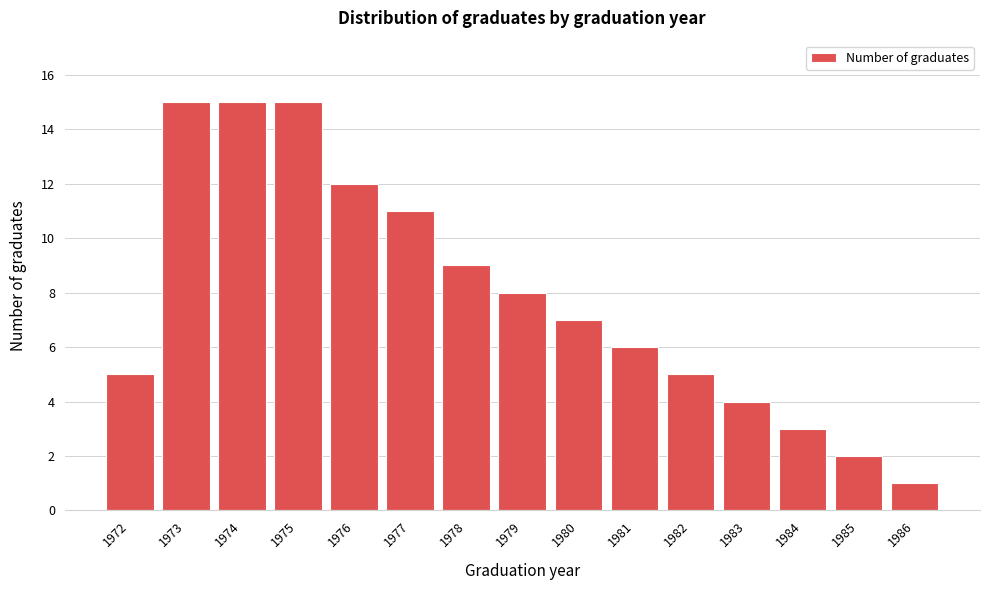

Reading right to left, what are all the values shown in this chart?

1	2	3	4	5	6	7	8	9	11	12	15	15	15	5